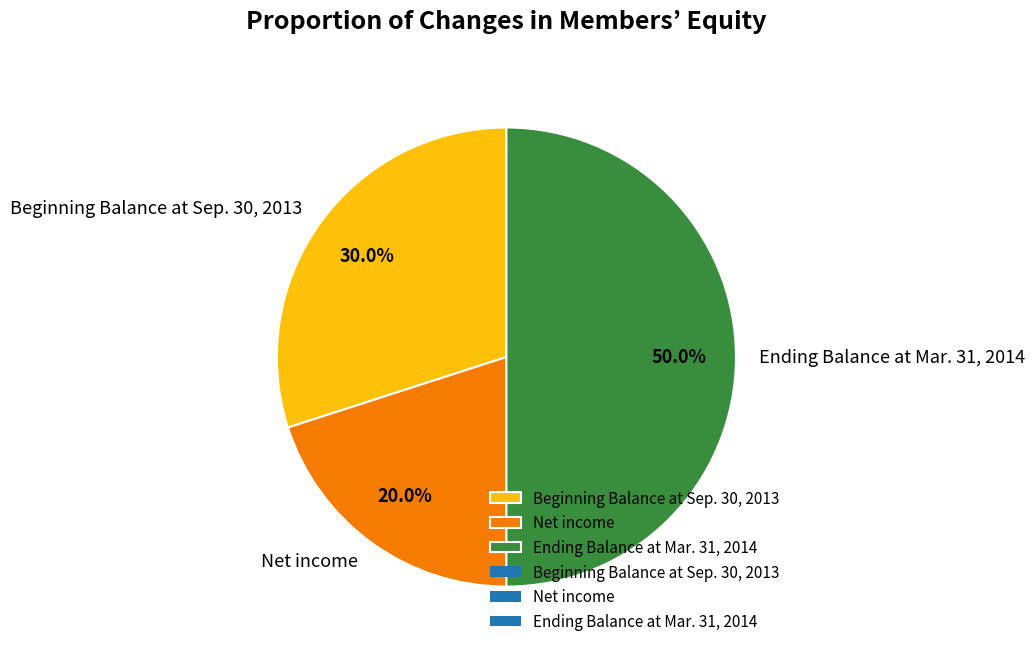

The Net income slice represents 30% of the pie. True or false?

False